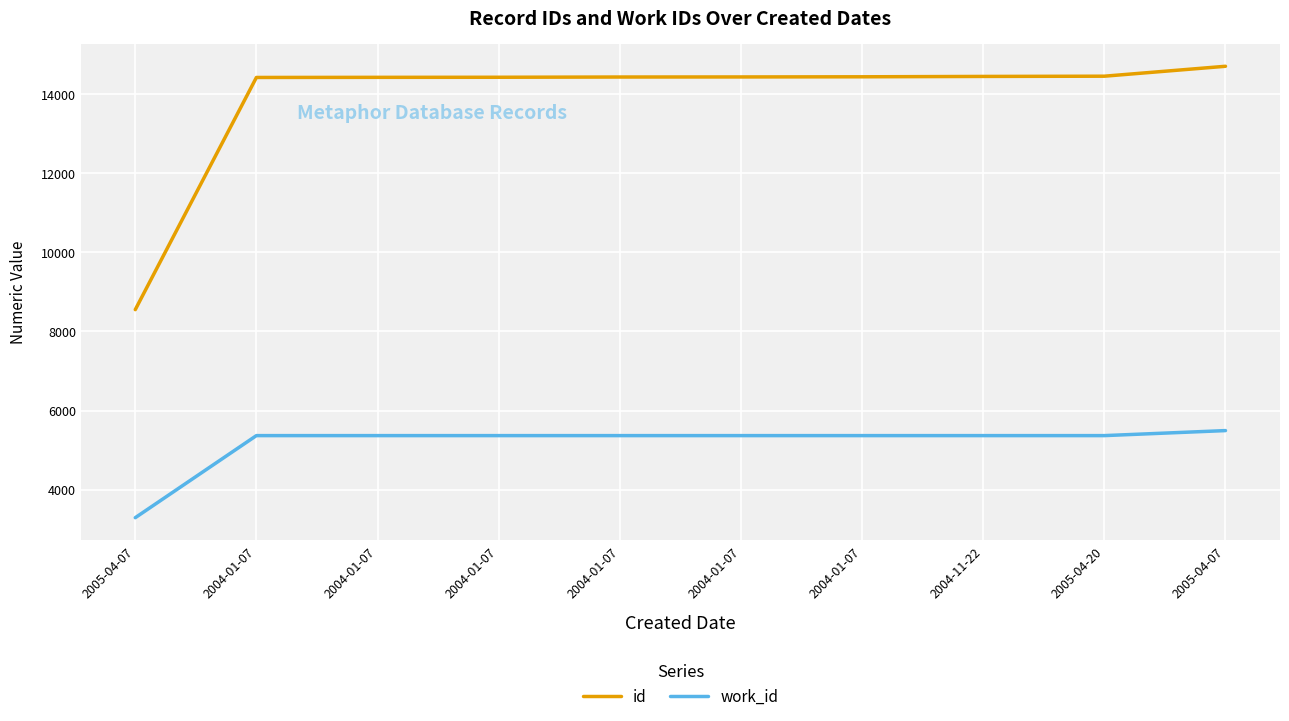

What is the difference between the highest and lowest values at 2005-04-07?

5262